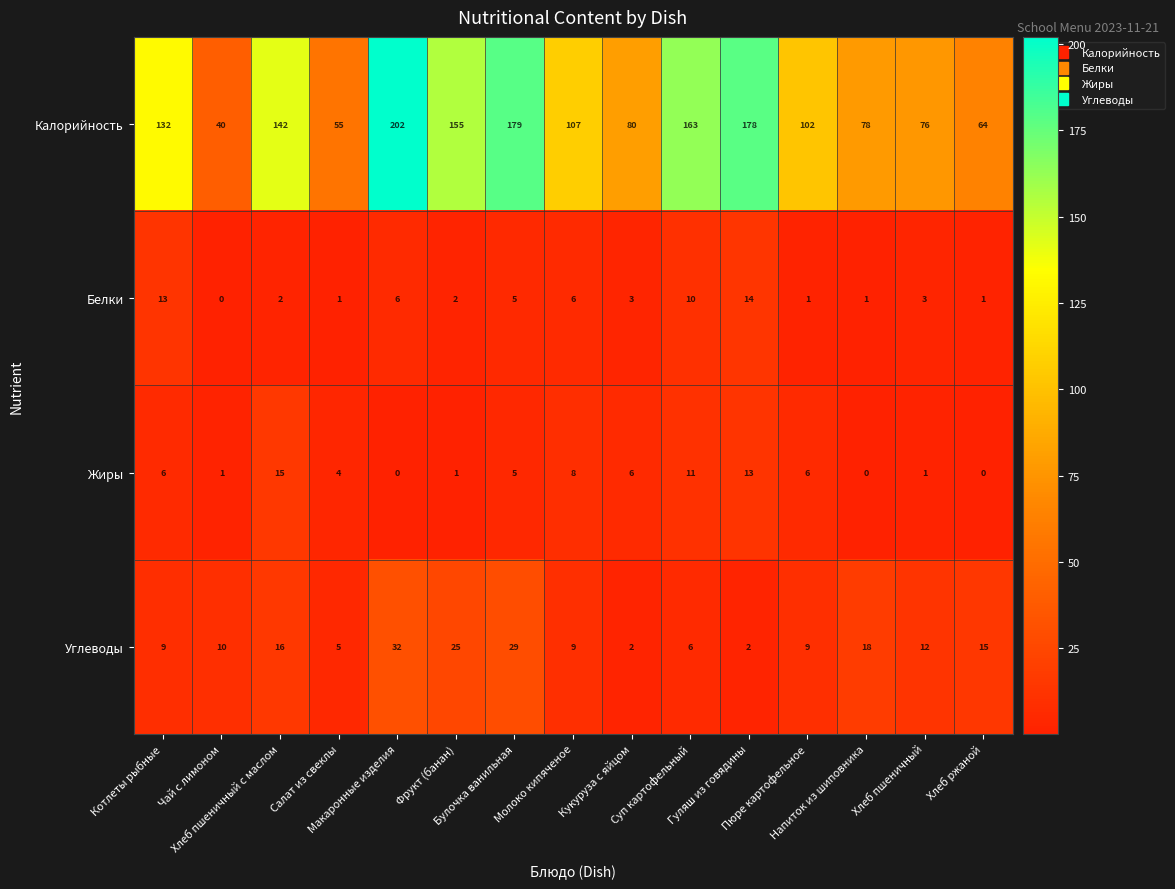

How many positive values does the Белки series have?

14